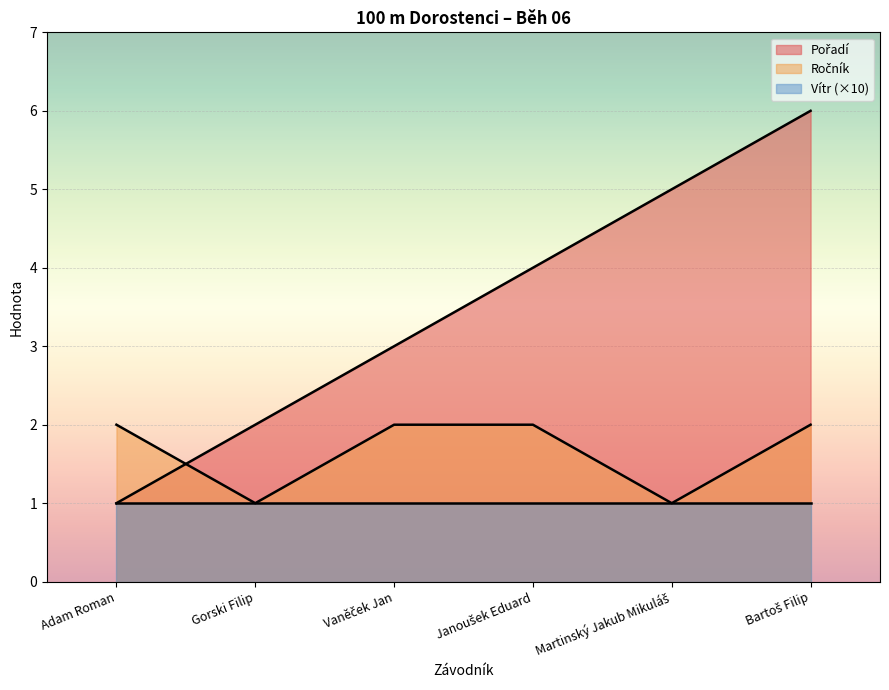

What is the average value of the Pořadí series?

4